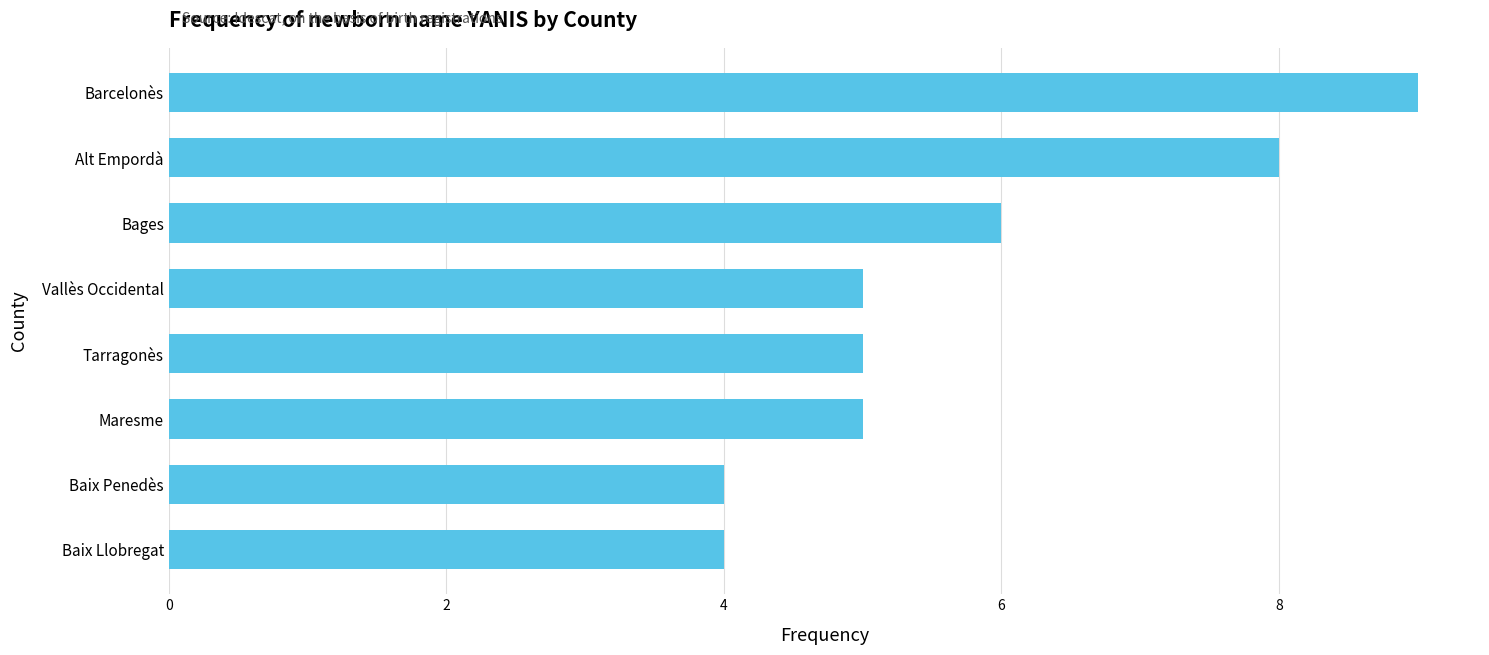

Does the chart contain stacked bars?

No